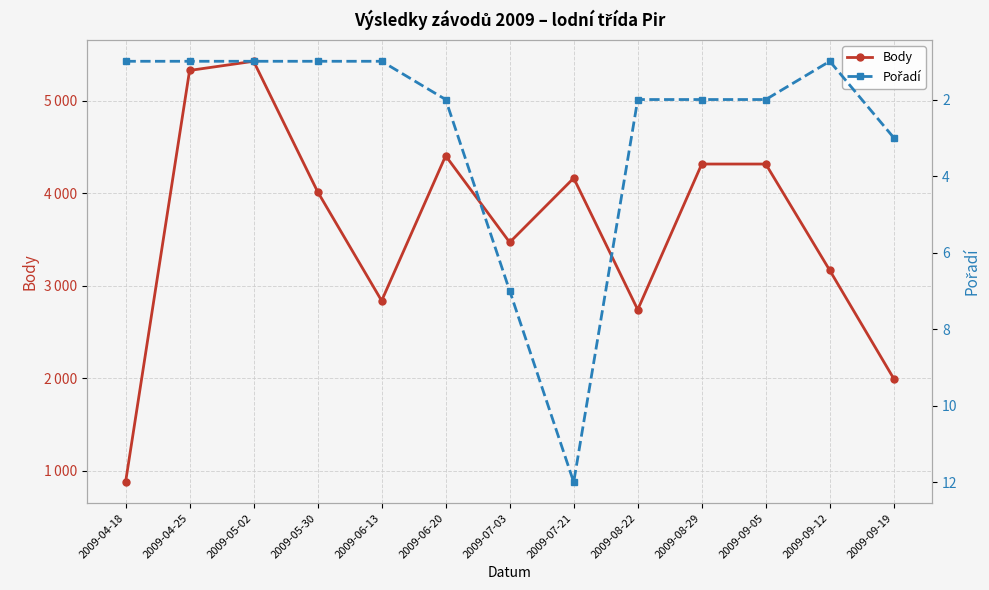

How many distinct data groups are displayed?

2